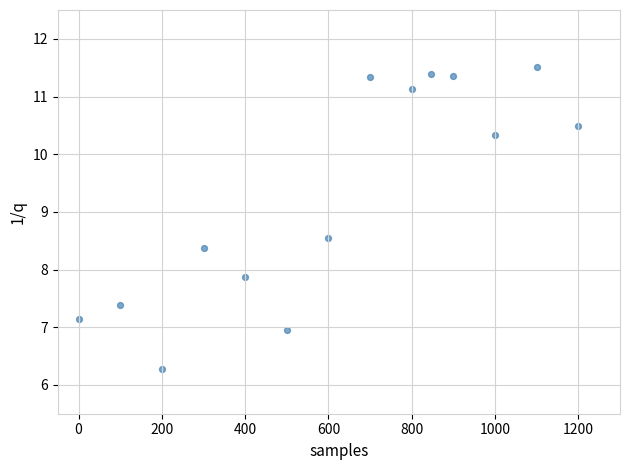

What is the range of Y values (max minus min)?

5.2